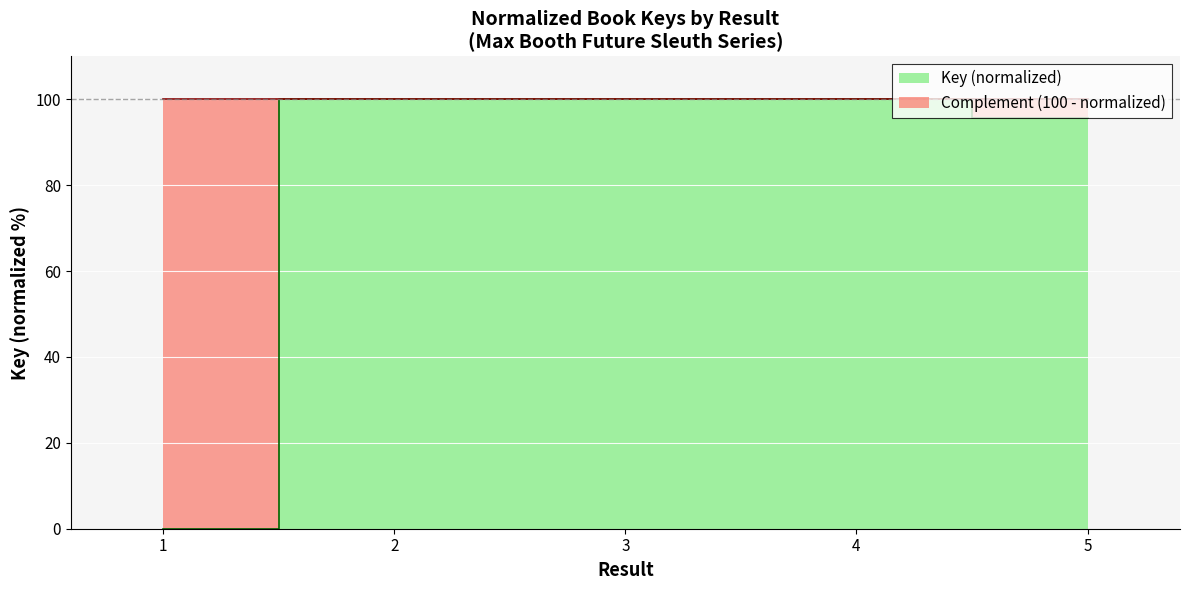

What is the greatest value displayed?

100.0